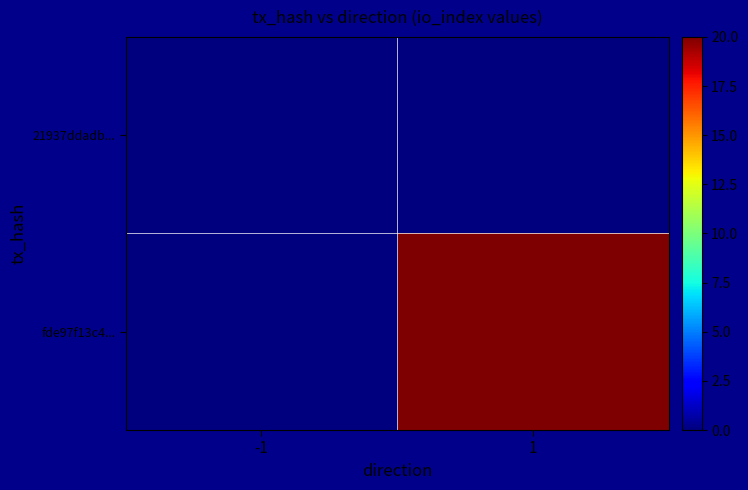

What is the total value across all series at 1?

20